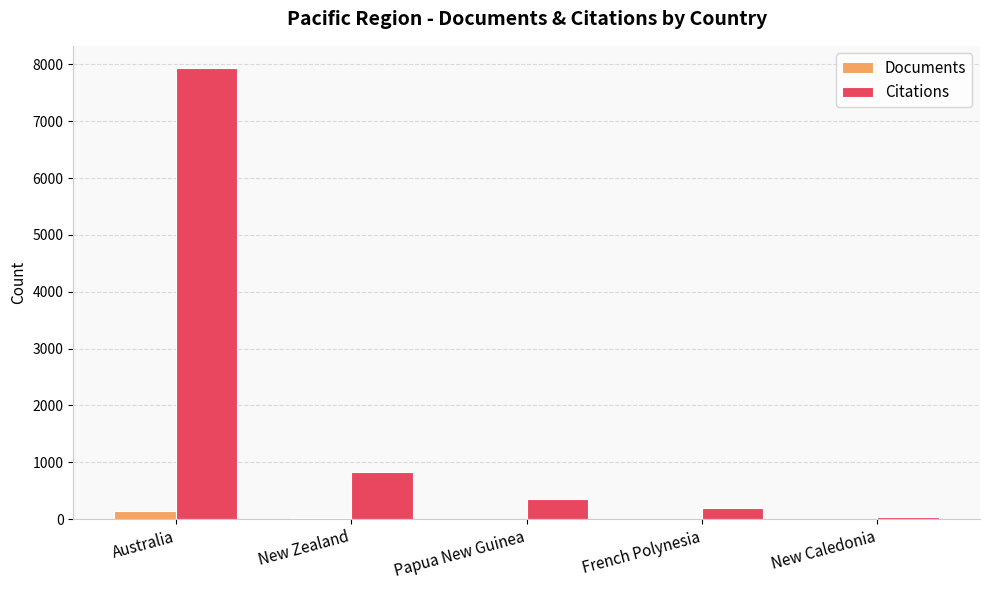

What is the maximum value shown in the chart?

7929